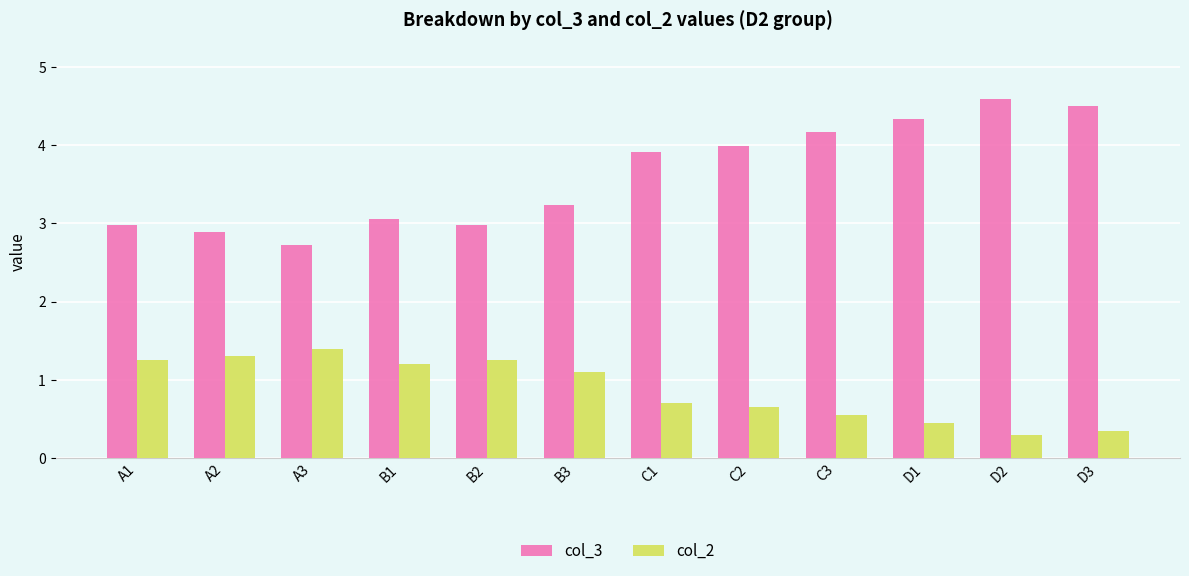

What is the label of the 10th bar from the left?

D1